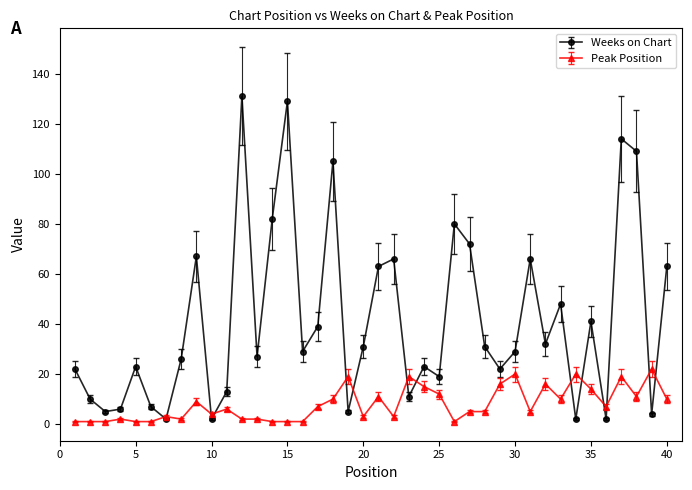

Which series has the largest total across all categories?

Weeks on Chart